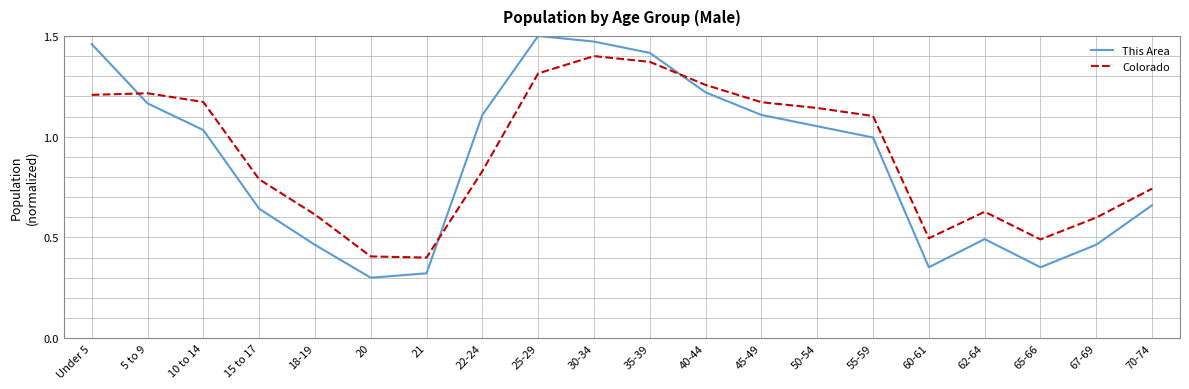

Is it true that Colorado equals 0.3 at 55-59?

False